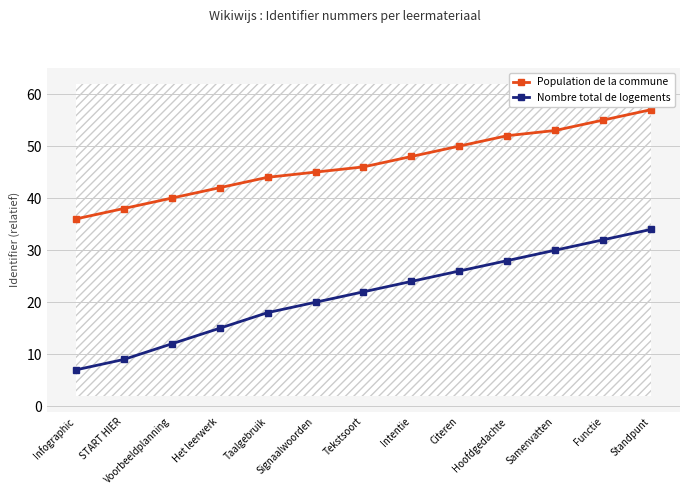

Count the number of data series in this chart.

2